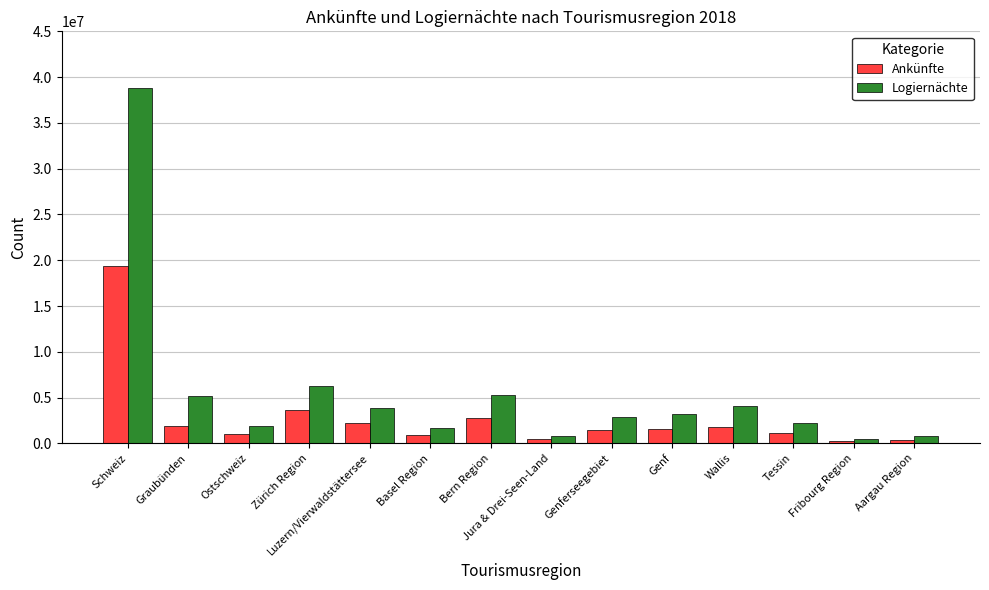

What is the label of the 7th bar from the right?

Jura & Drei-Seen-Land